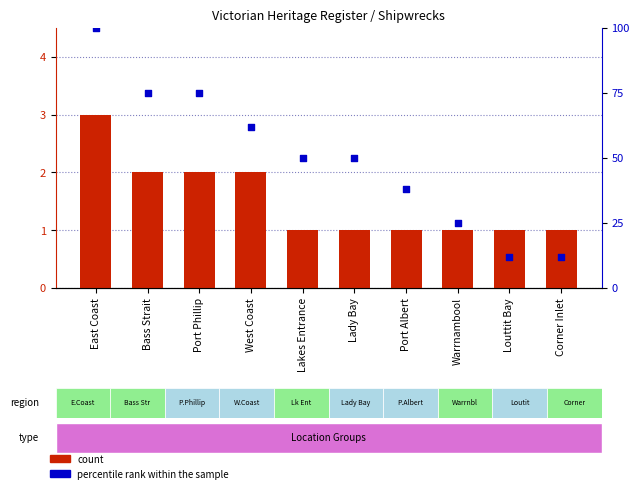

At how many categories does at least one series exceed 28?

7